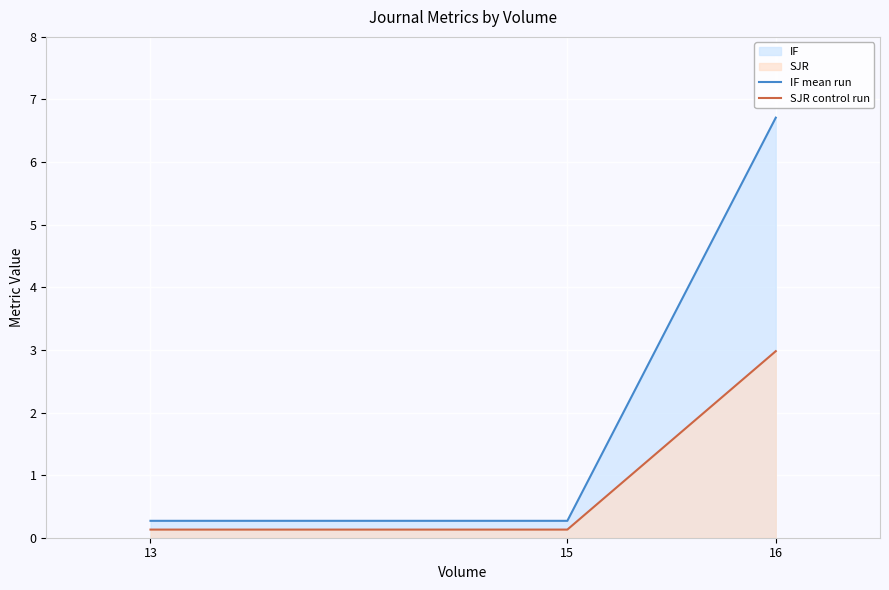

Between 13 and 16, which is larger?

16